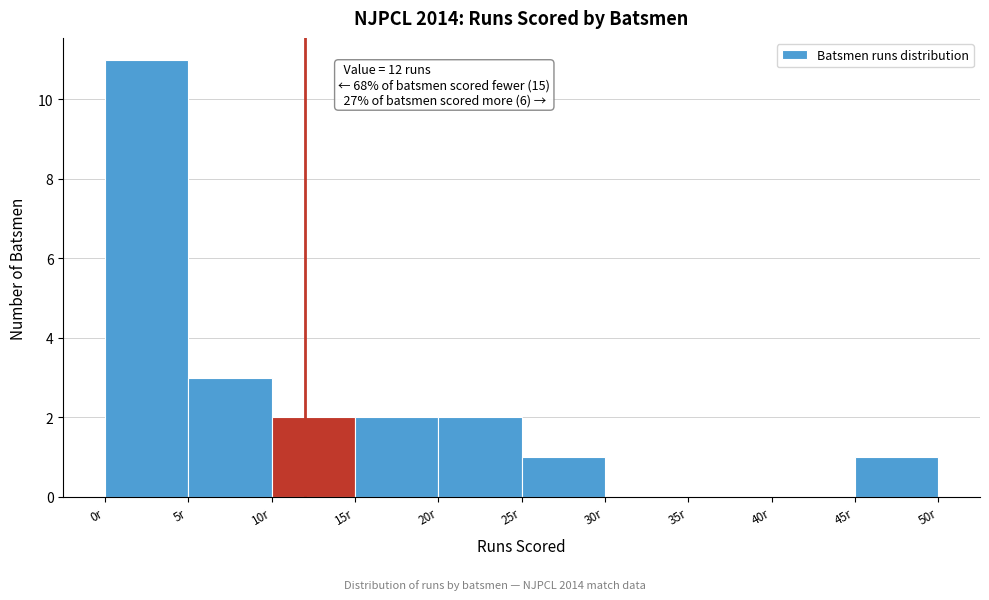

Which range on the x-axis has the tallest bar?

0 to 5